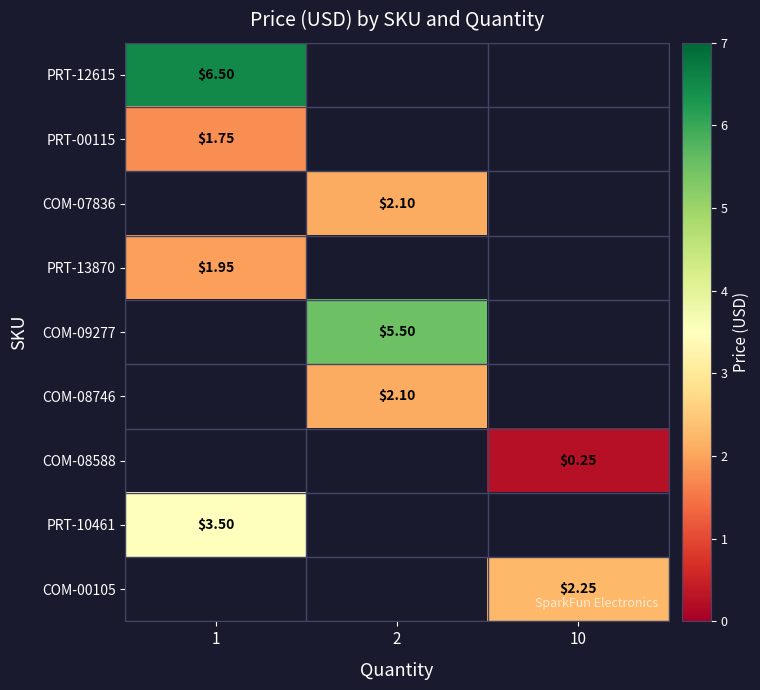

What is the spread (max minus min) of values at 1?

4.8